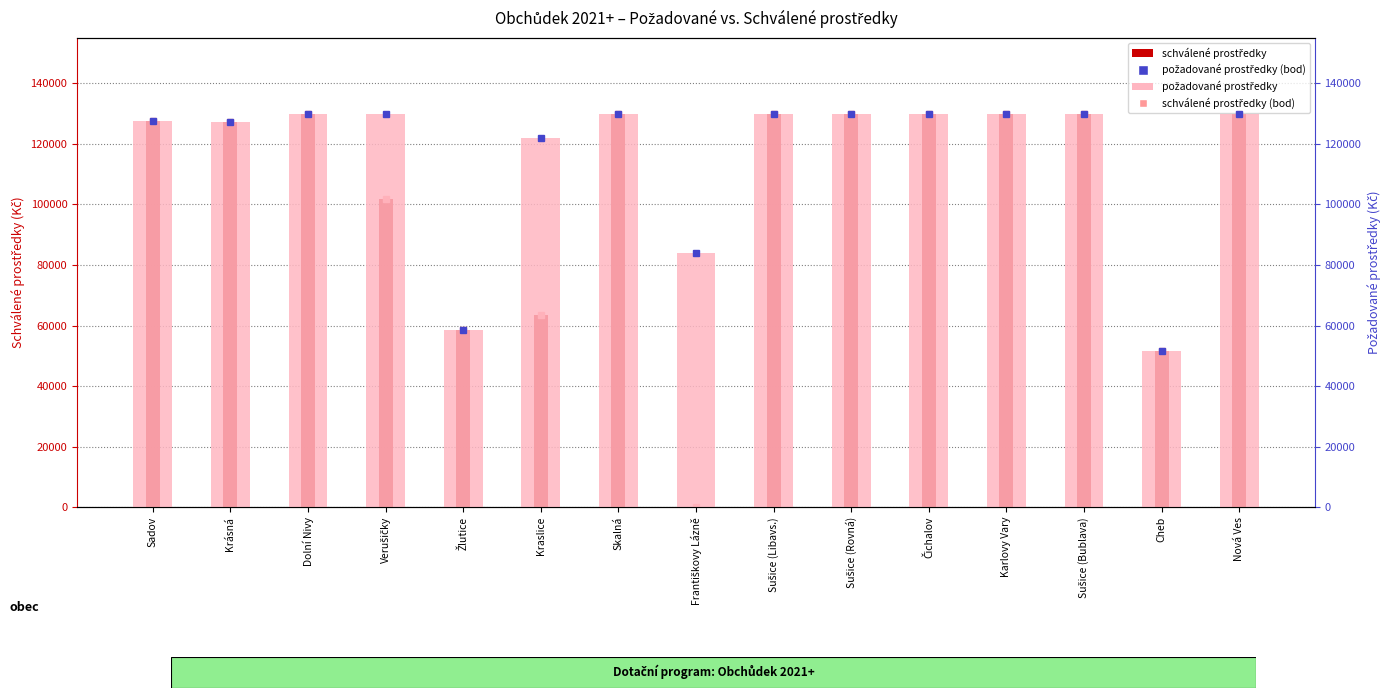

Reading left to right, list all the values displayed in this chart.

schválené prostředky: Sadov=127427.3	Krásná=127344.0	Dolní Nivy=130000.0	Verušičky=101818.0	Žlutice=58513.0	Kraslice=63462.8	Skalná=130000.0	Františkovy Lázně=0.0	Sušice (Libavs.)=130000.0	Sušice (Rovná)=130000.0	Čichalov=130000.0	Karlovy Vary=130000.0	Sušice (Bublava)=130000.0	Cheb=51643.2	Nová Ves=130000.0
požadované prostředky: Sadov=127427.3	Krásná=127344.0	Dolní Nivy=130000.0	Verušičky=130000.0	Žlutice=58513.0	Kraslice=121826.1	Skalná=130000.0	Františkovy Lázně=84000.0	Sušice (Libavs.)=130000.0	Sušice (Rovná)=130000.0	Čichalov=130000.0	Karlovy Vary=130000.0	Sušice (Bublava)=130000.0	Cheb=51643.2	Nová Ves=130000.0